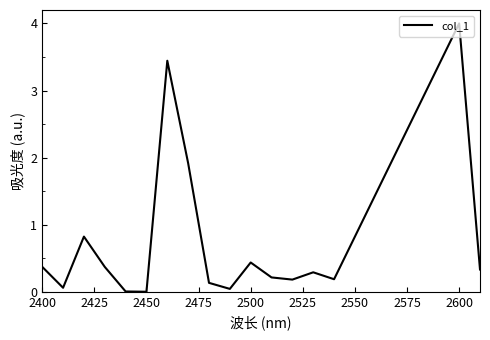

How many series are shown in this chart?

1